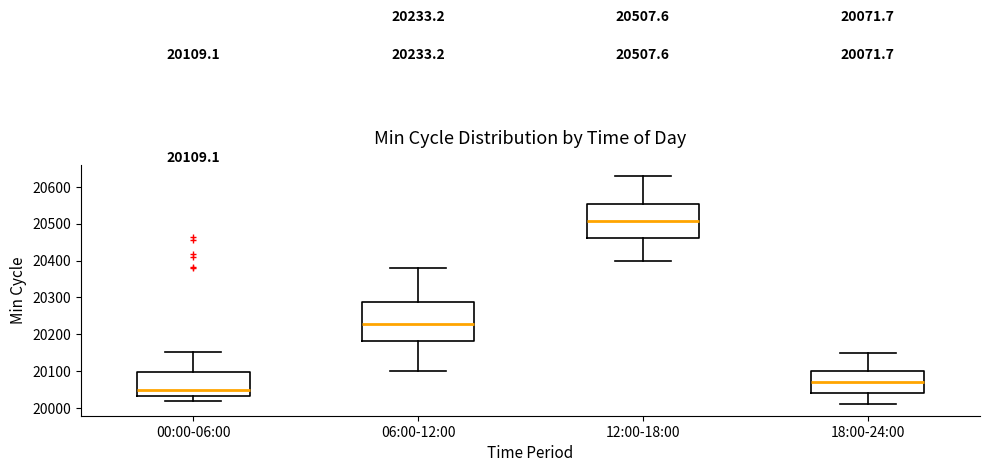

Comparing the boxes themselves (not the whiskers), which one is the tallest?

06:00-12:00